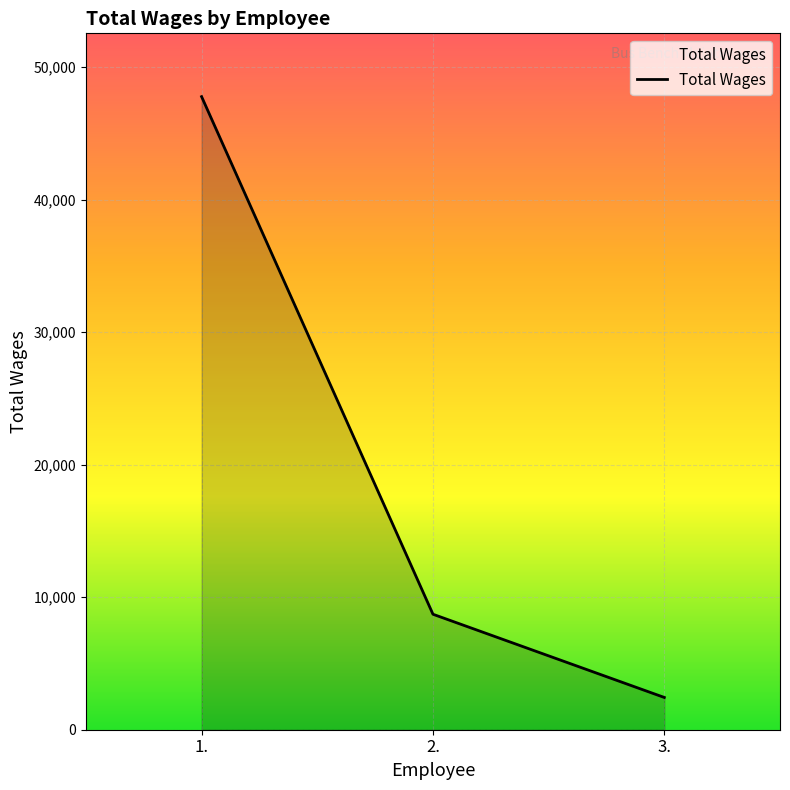

What value does the data have at 3.?

2435